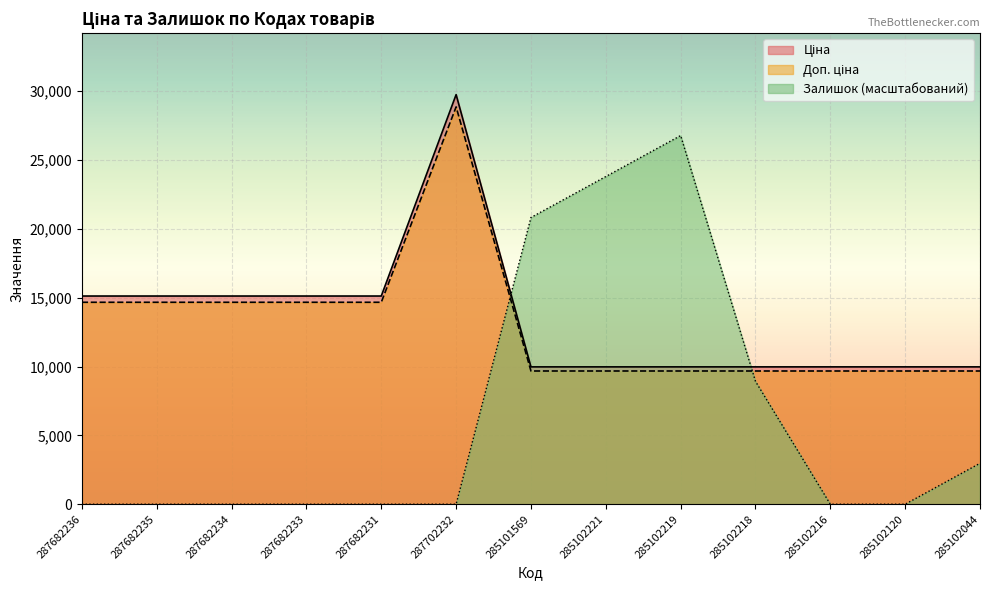

At which label is Залишок closest to 13386?

285102218